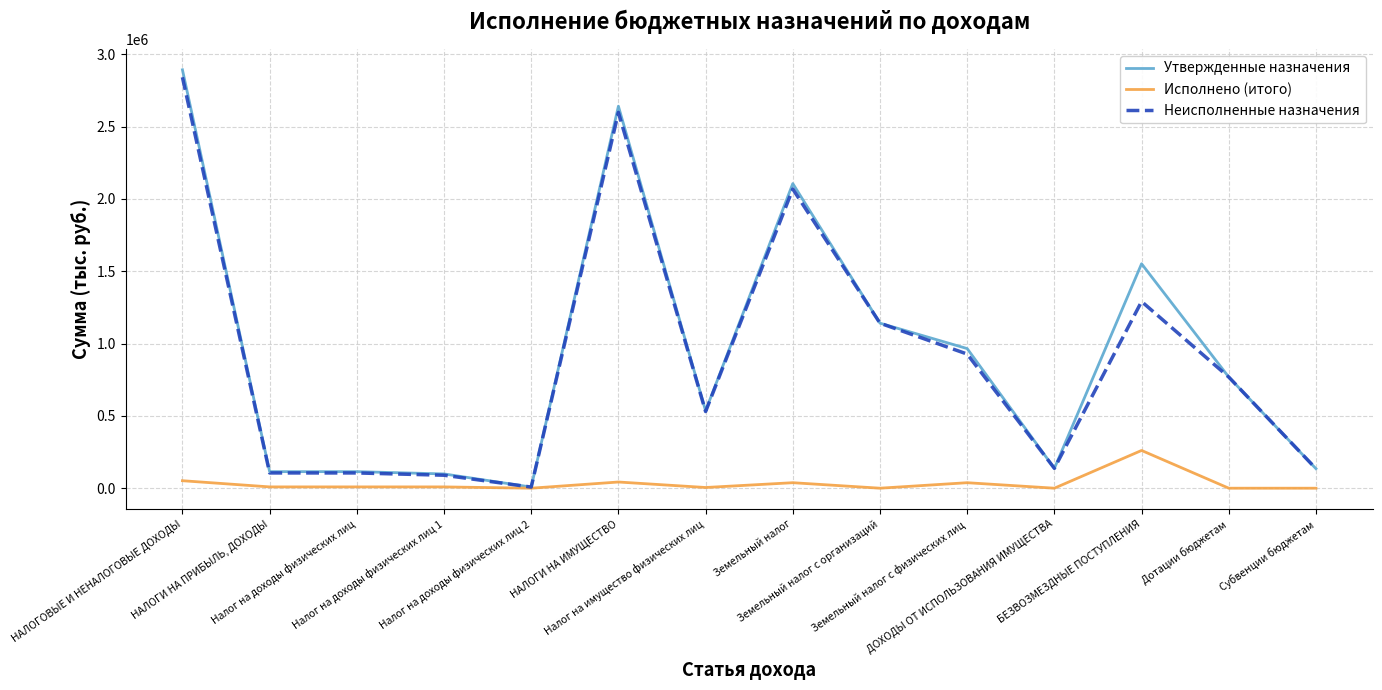

Does the chart have visible grid lines?

Yes